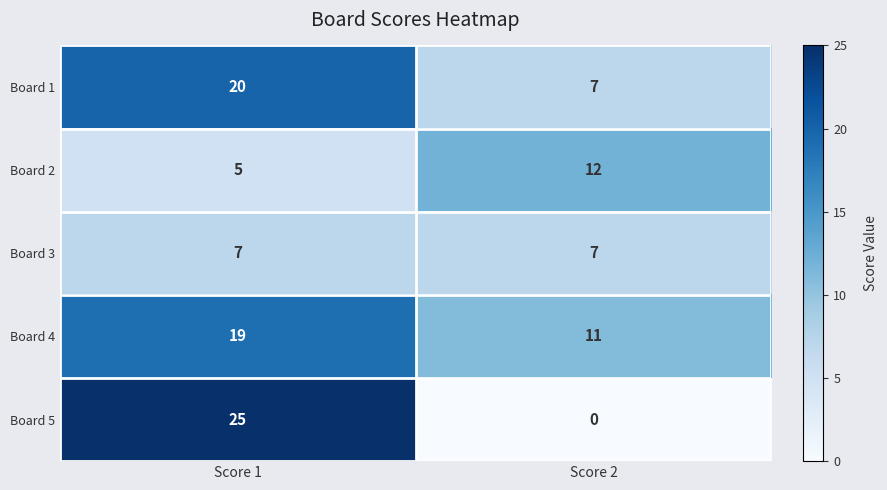

What is the minimum value for Board 3?

7